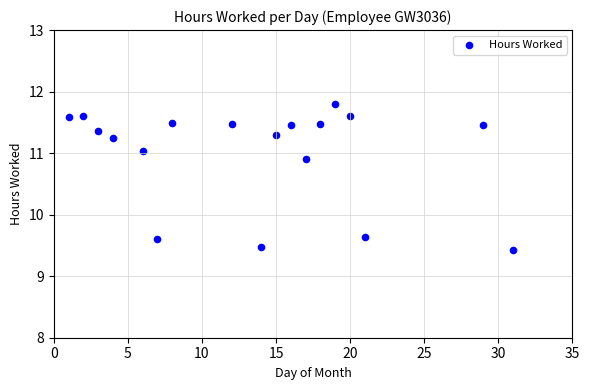

What is the range of Y values (max minus min)?

2.4